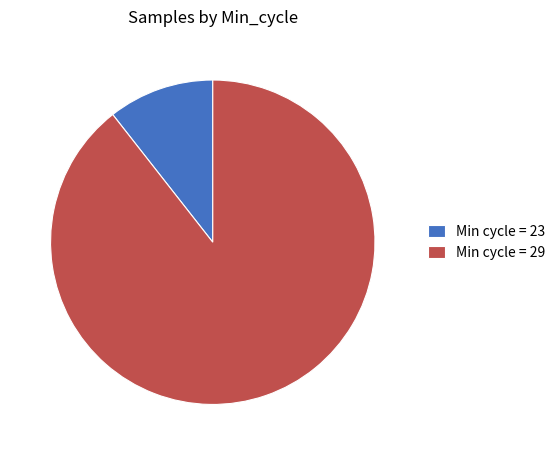

Combined, do Min cycle = 29 and Min cycle = 23 account for over 50%?

Yes